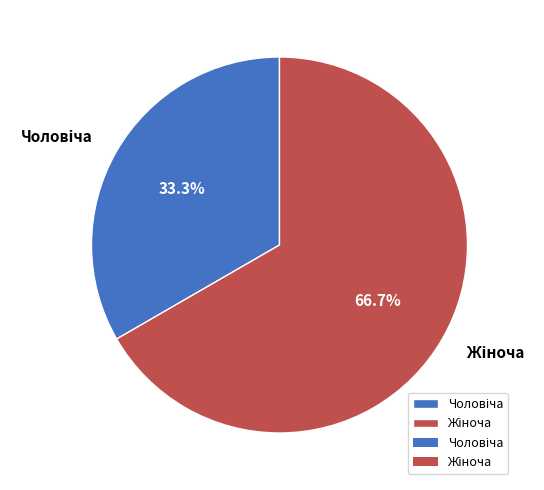

Does any single category account for the majority?

Yes